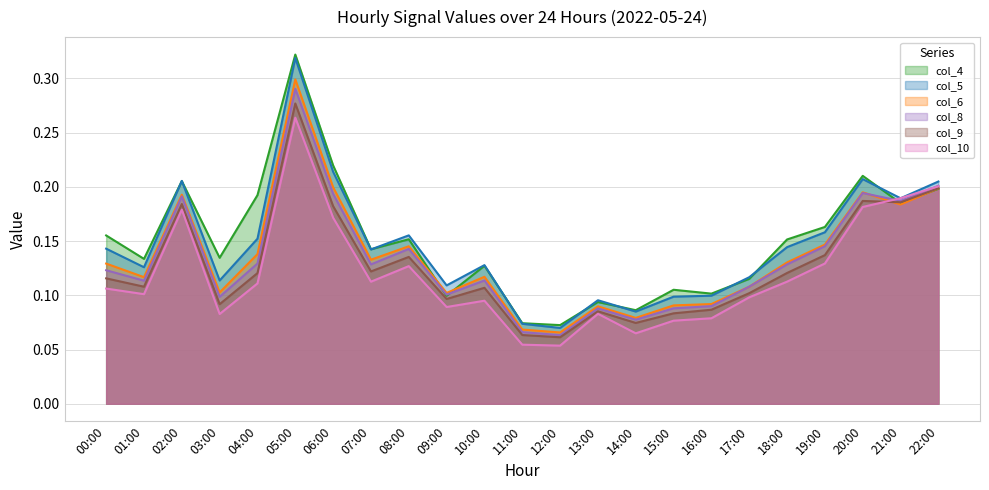

Is it true that col_10 equals 0.2 at 19:00?

False